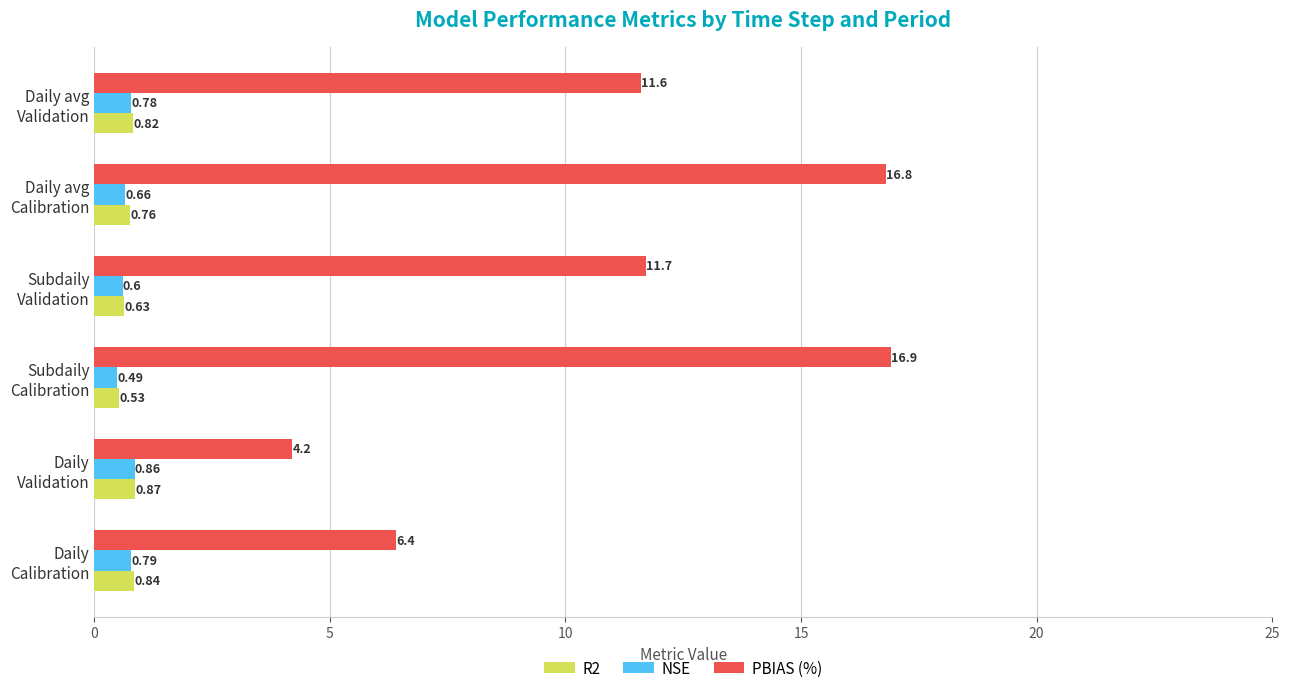

Which series has the largest range (max minus min)?

PBIAS (%)